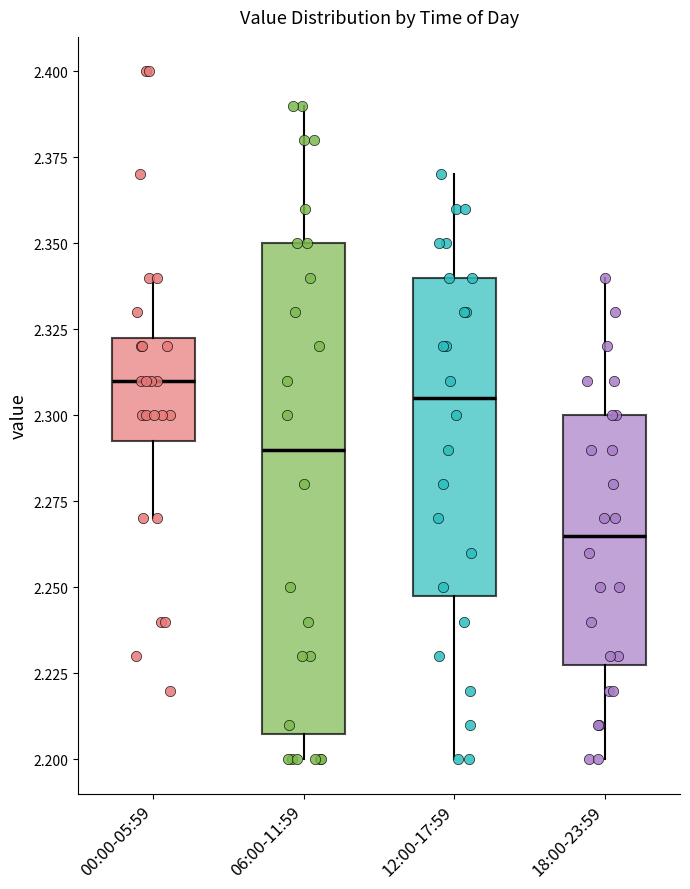

Reading left to right, transcribe this box plot: for each box, give where its median line is, the range the box spans, and where its two whiskers end, as read against the y-axis. The values are not printed on the chart, so give them approximately, as read against the axis.

00:00-05:59: median 2.310, box 2.295 to 2.325, whiskers 2.270 to 2.340
06:00-11:59: median 2.290, box 2.210 to 2.350, whiskers 2.200 to 2.390
12:00-17:59: median 2.305, box 2.250 to 2.340, whiskers 2.200 to 2.370
18:00-23:59: median 2.265, box 2.230 to 2.300, whiskers 2.200 to 2.340